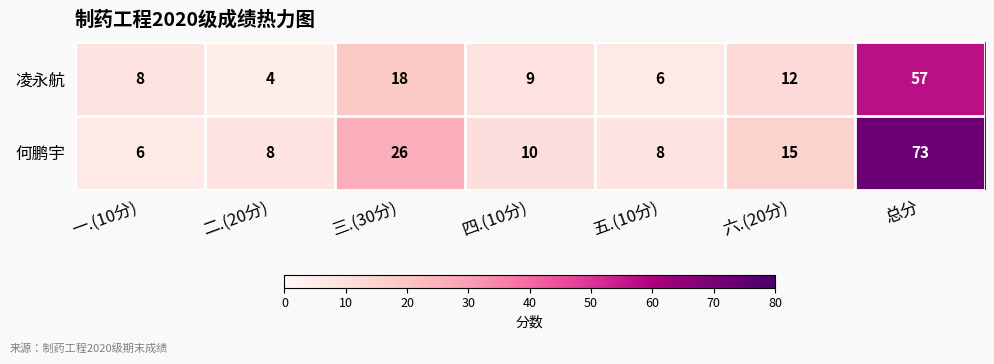

What value does the 何鹏宇 series have at 五.(10分)?

8